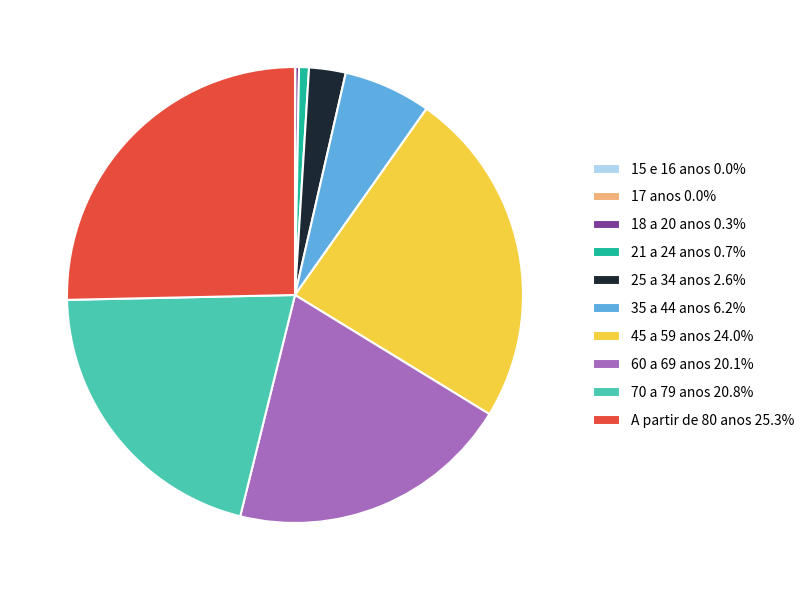

What is the ratio of the value at 70 a 79 anos 20.8% to the value at 45 a 59 anos 24.0%?

0.9